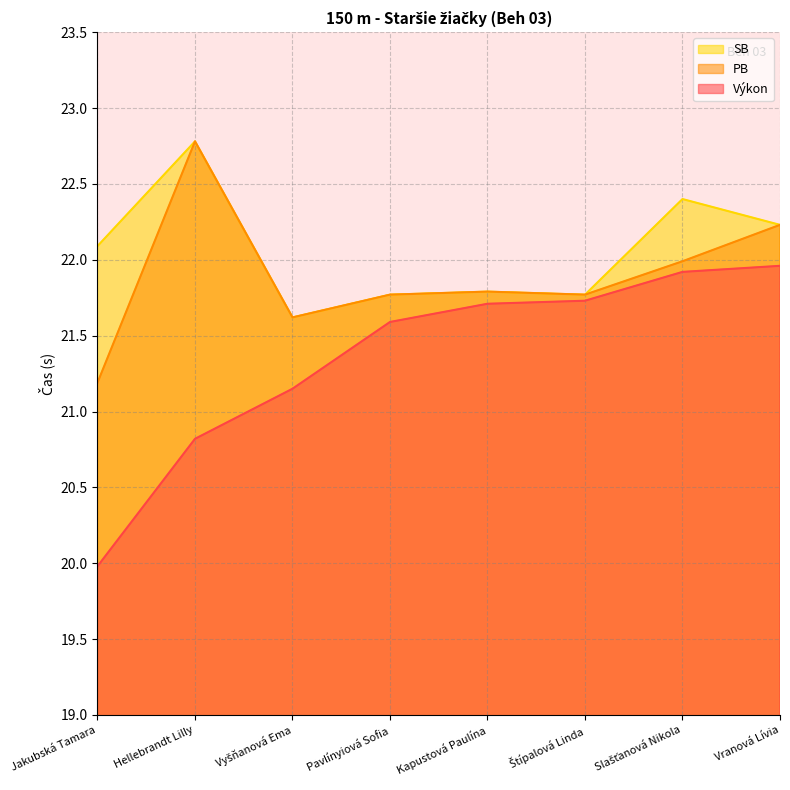

What is the lowest value of the Výkon series?

20.0